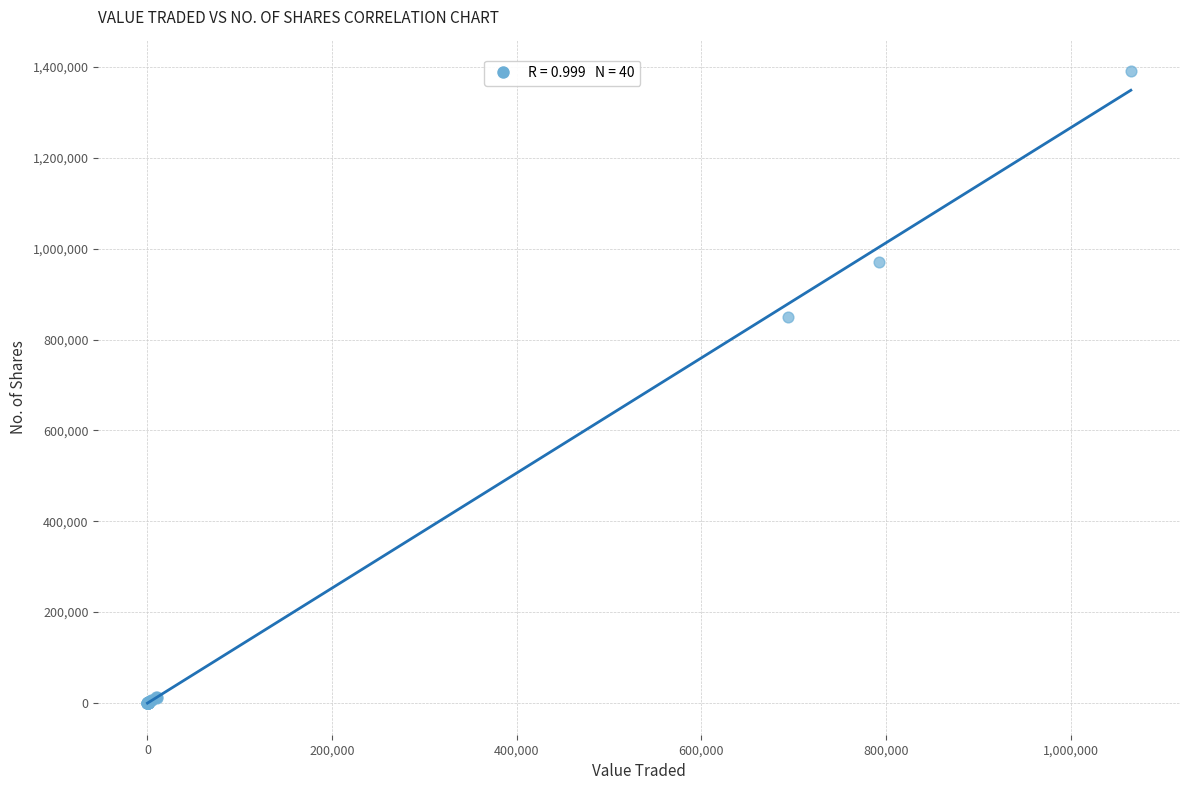

What Y value in the scatter plot is closest to 695375?

850334